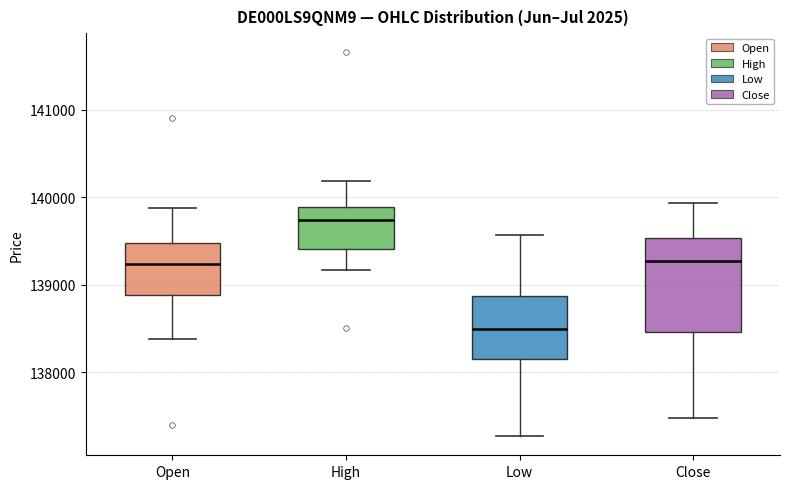

Where does the median line of the box for High sit on the y-axis? The values are not printed on the chart, so give them approximately, as read against the axis.

139700